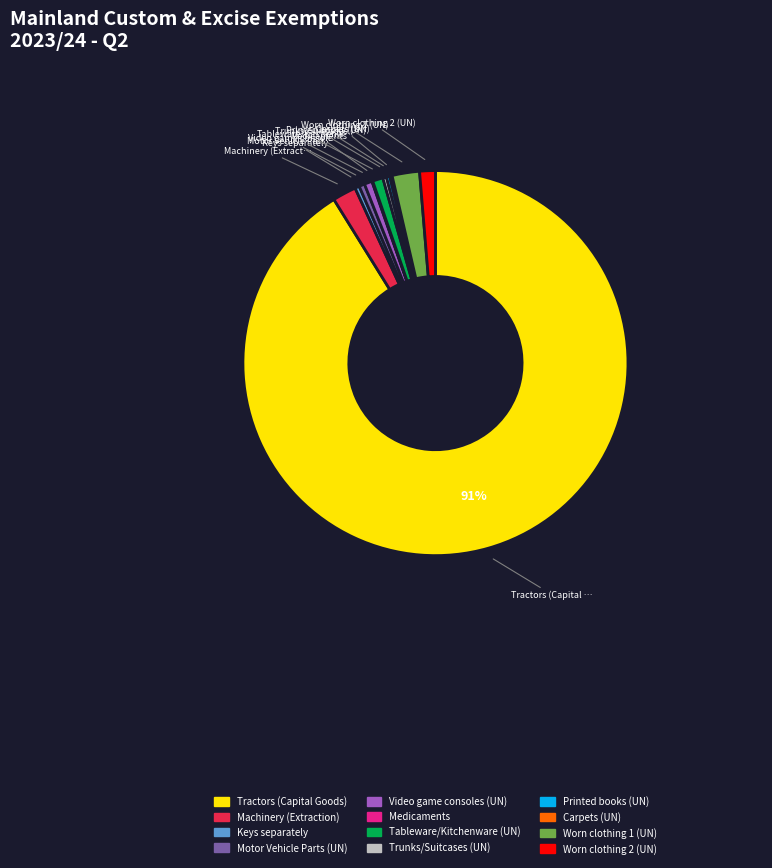

Does any single category account for the majority?

Yes